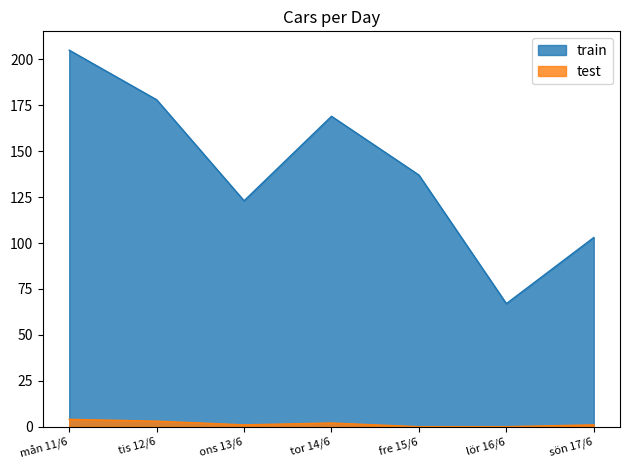

What is the difference between the second highest and minimum values in the test series?

3